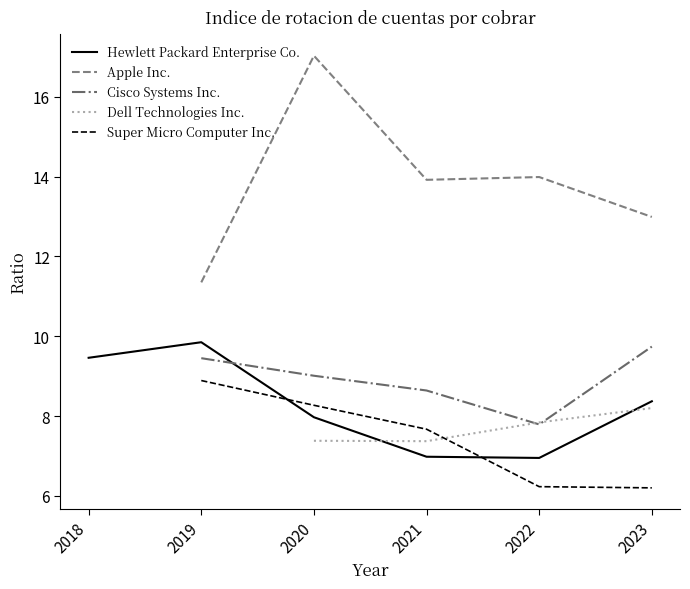

Which series has the largest total across all categories?

Apple Inc.